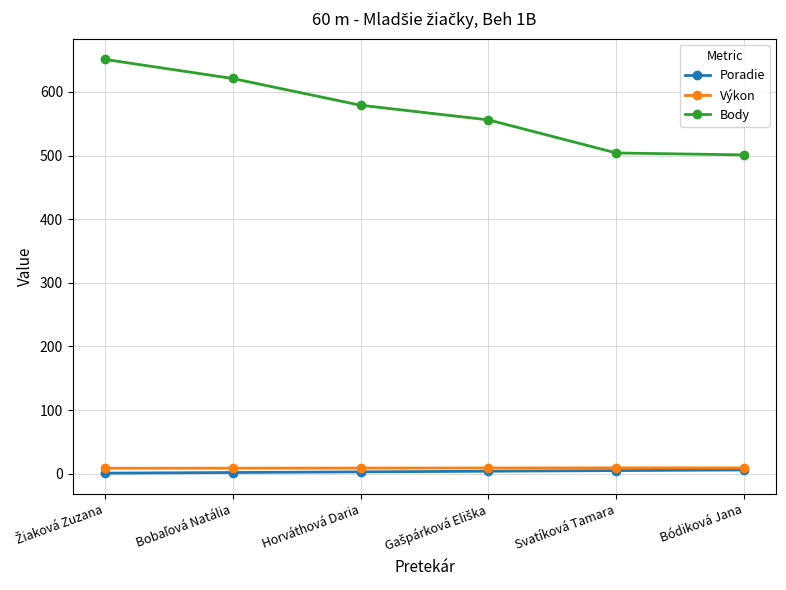

True or false: Výkon and Body intersect in this chart.

False